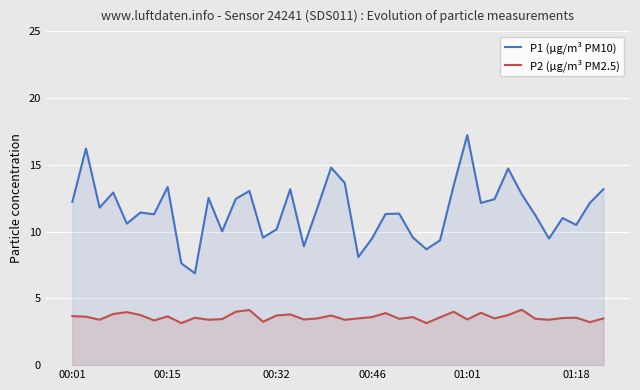

True or false: P1 (µg/m³ PM10) has a value of 9.6 at 25.

True